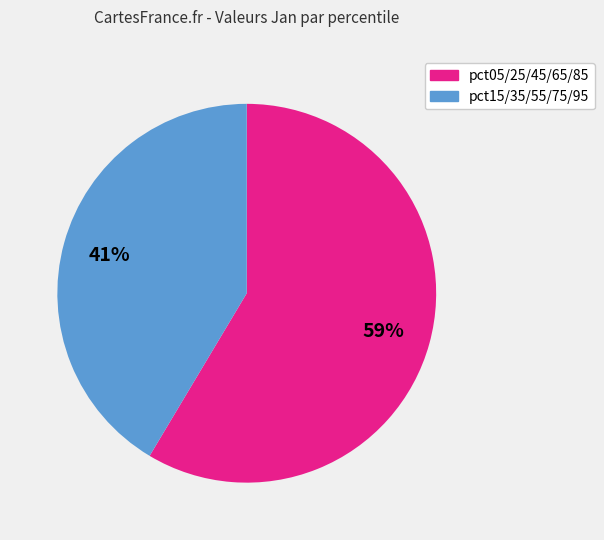

Is there any slice that represents more than half of the pie?

Yes